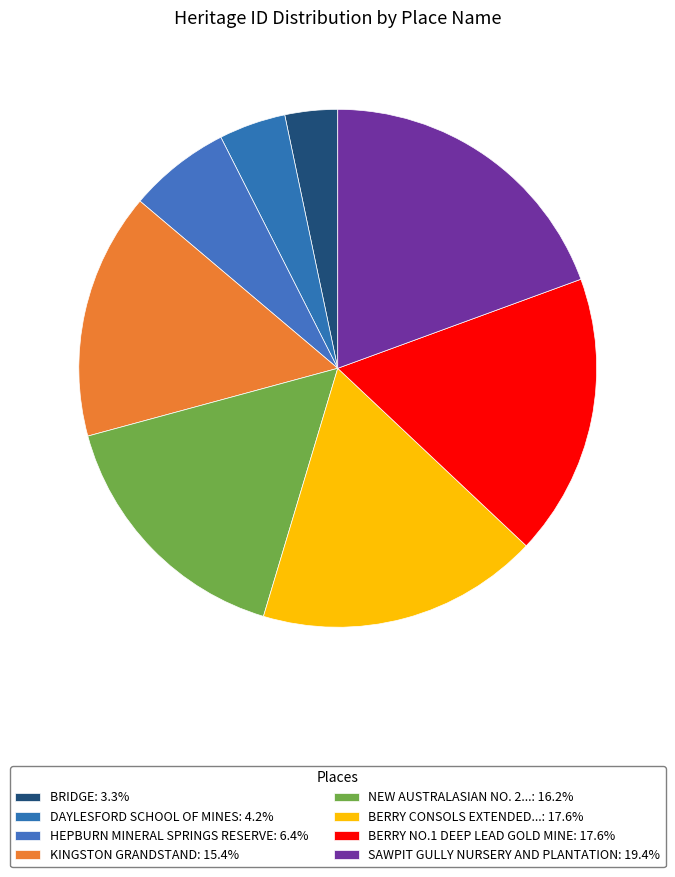

How many segments does this pie chart have?

8